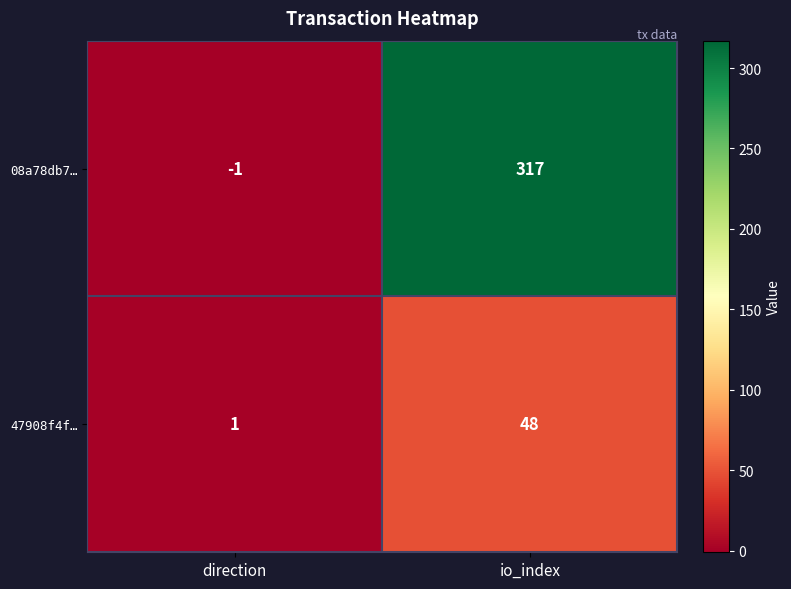

Which label corresponds to the largest value in the chart?

io_index